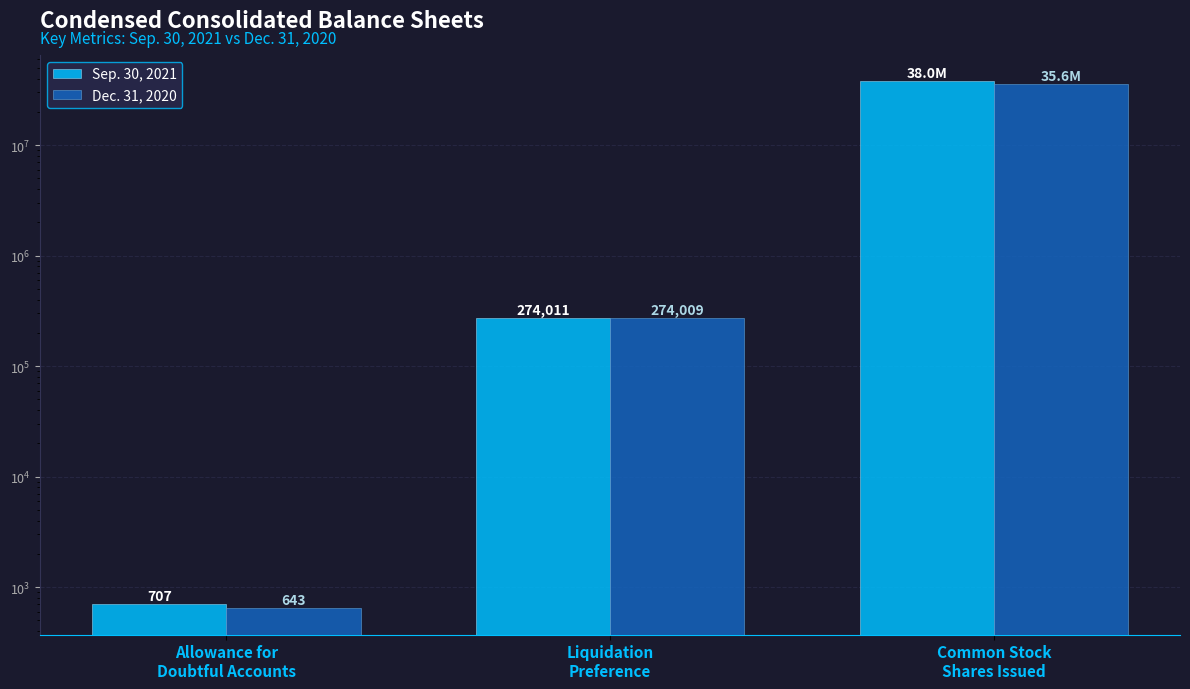

Is the value of Dec. 31, 2020 at Liquidation
Preference greater than the value of Sep. 30, 2021 at Allowance for
Doubtful Accounts?

Yes